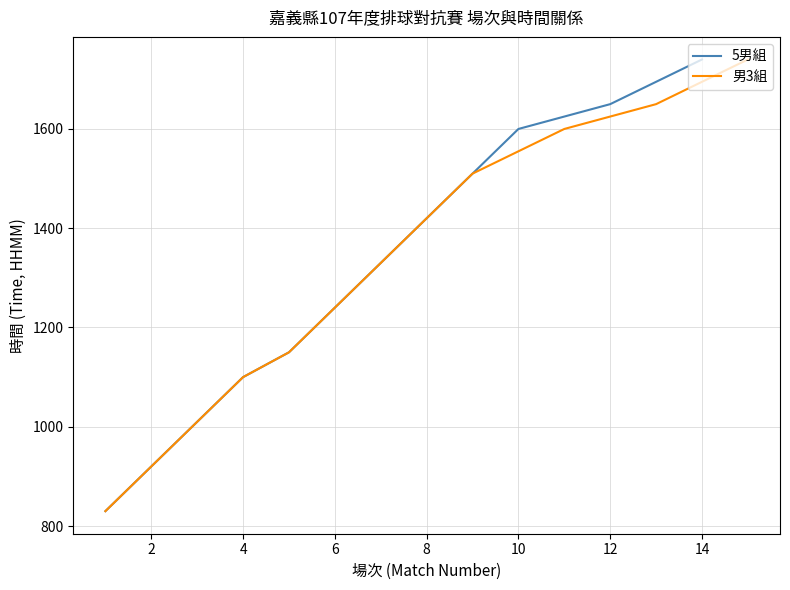

True or false: 男3組 and 5男組 intersect in this chart.

False